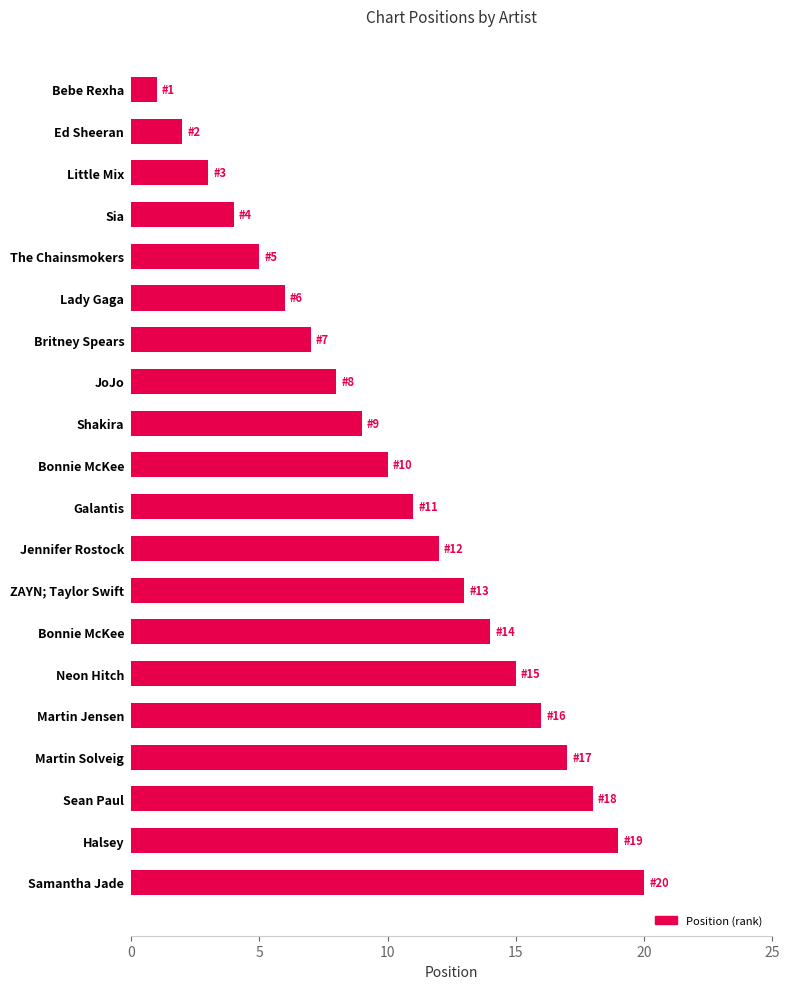

How many data points are less than 11?

10